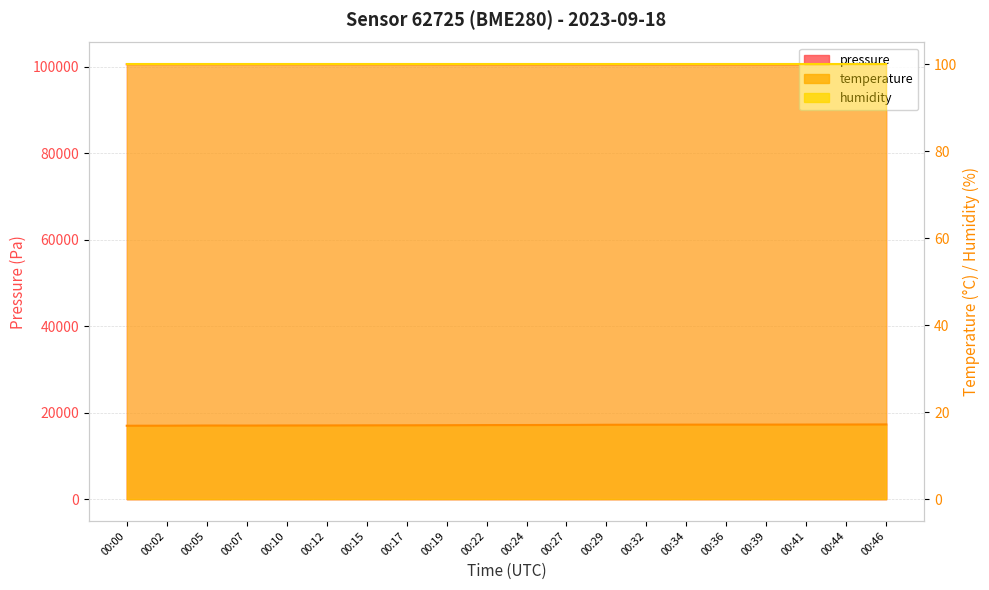

What is the sum of the temperature values at 00:10 and 00:15?

33.9